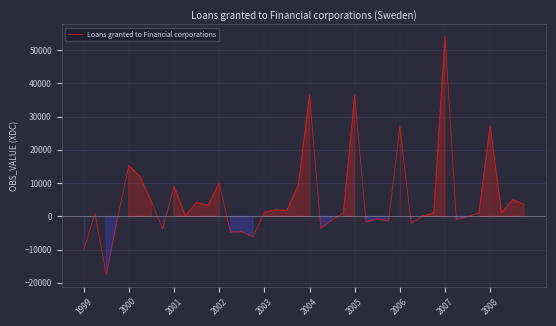

Does the chart display data point markers on the line(s)?

No